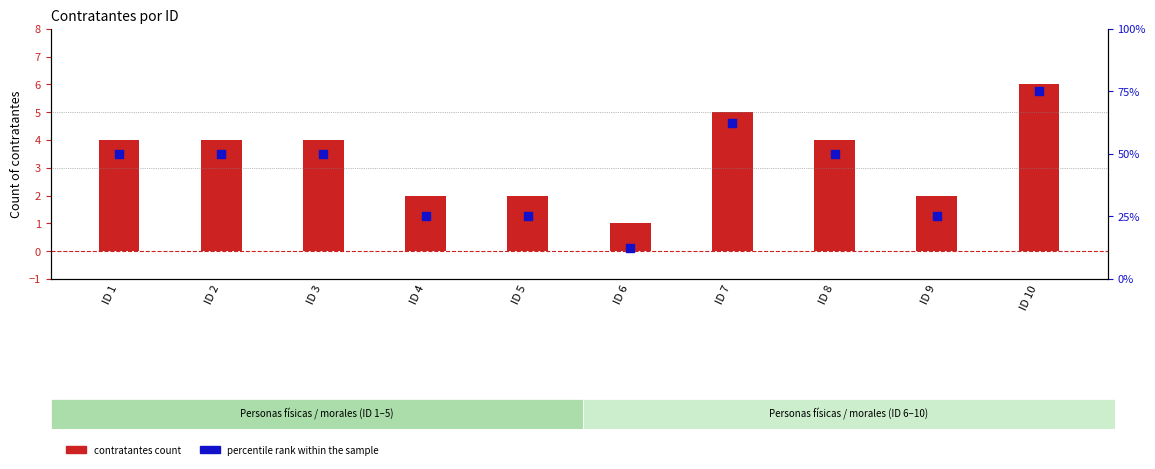

At how many categories does at least one series exceed 49?

2